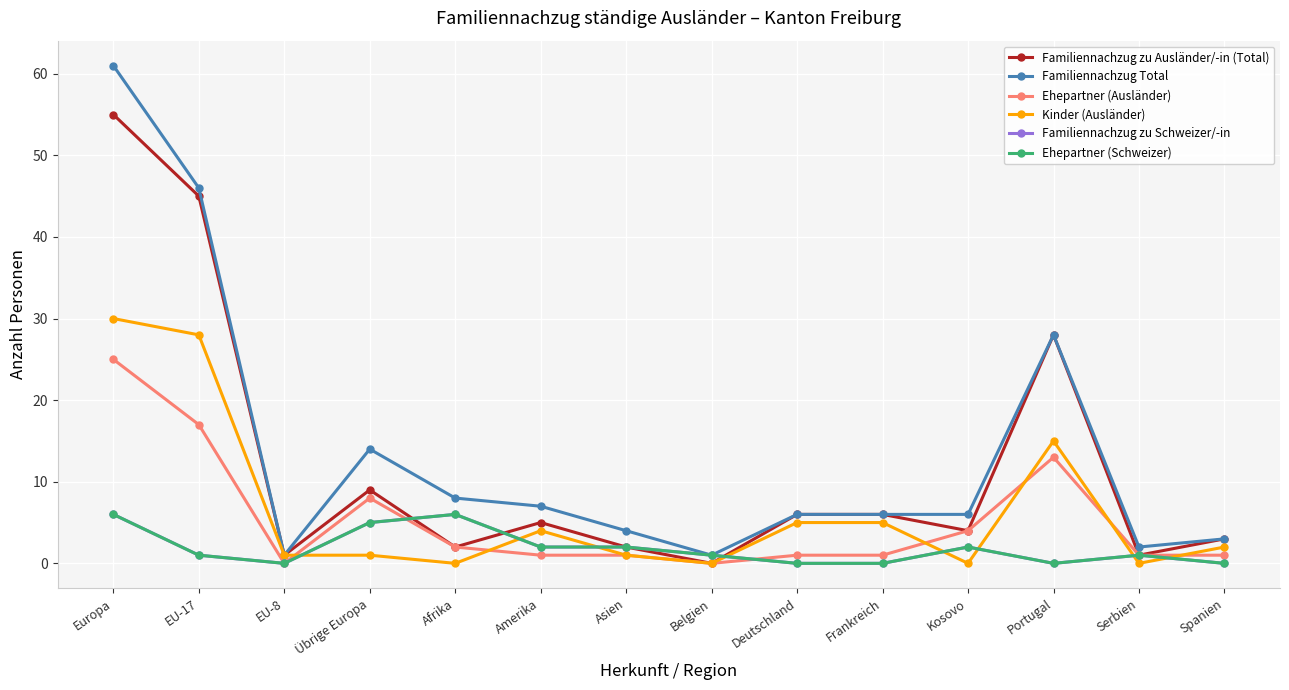

At which category does Ehepartner (Ausländer) reach its first local peak?

Übrige Europa